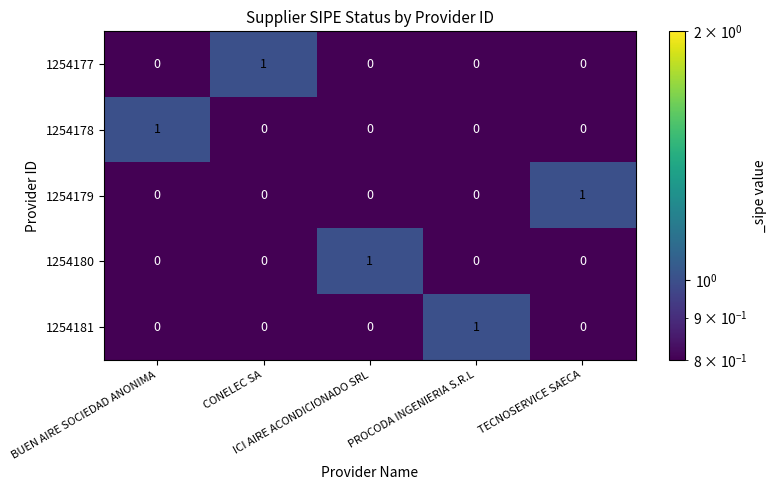

What is the total value across all series at BUEN AIRE SOCIEDAD ANONIMA?

1